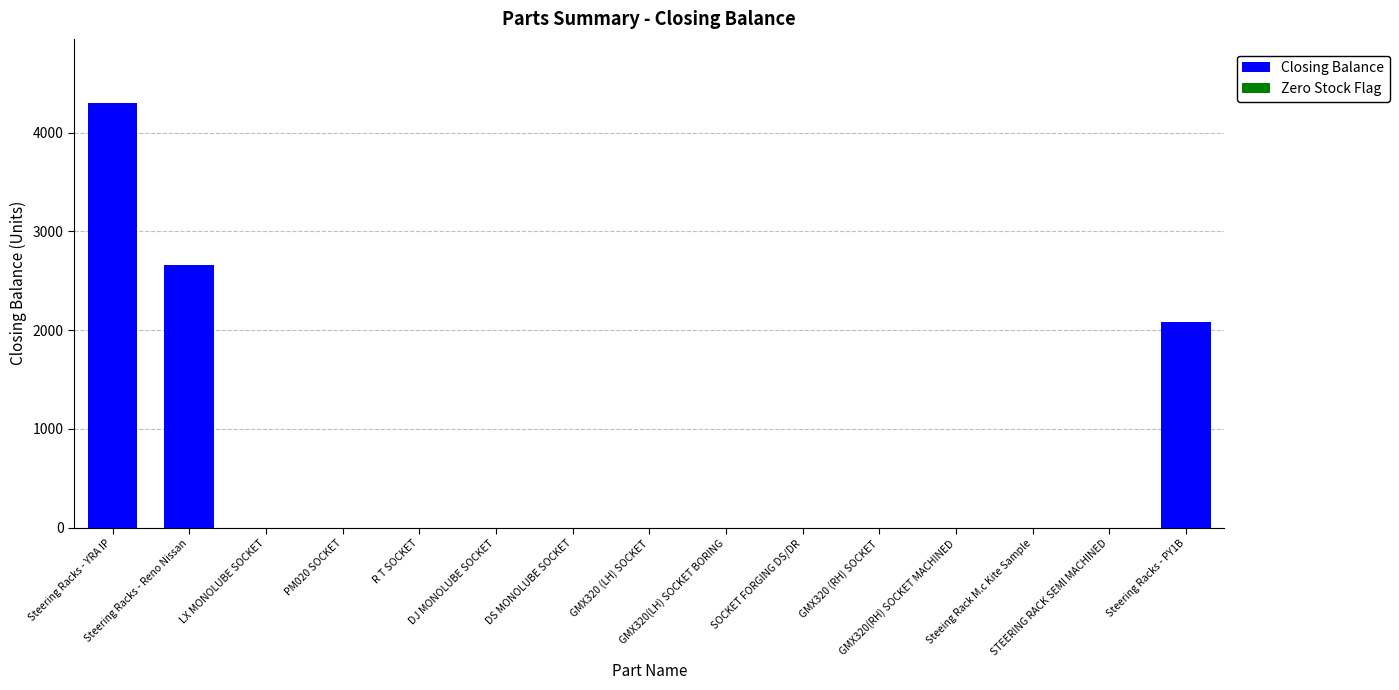

At GMX320 (RH) SOCKET, list the series in order from largest to smallest.

Zero Stock Flag, Closing Balance